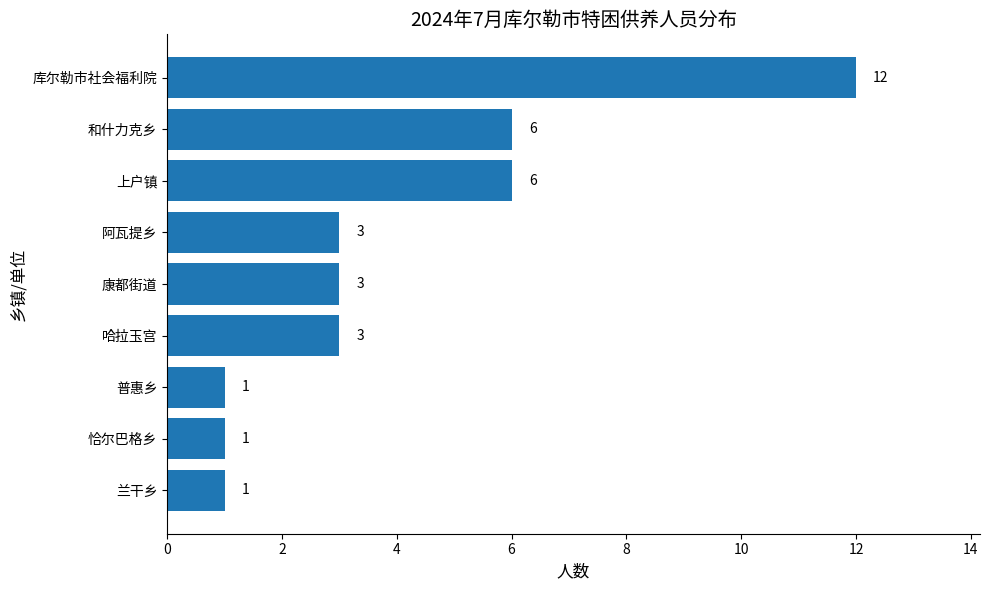

Reading bottom to top, transcribe all the data shown in this chart.

1	1	1	3	3	3	6	6	12